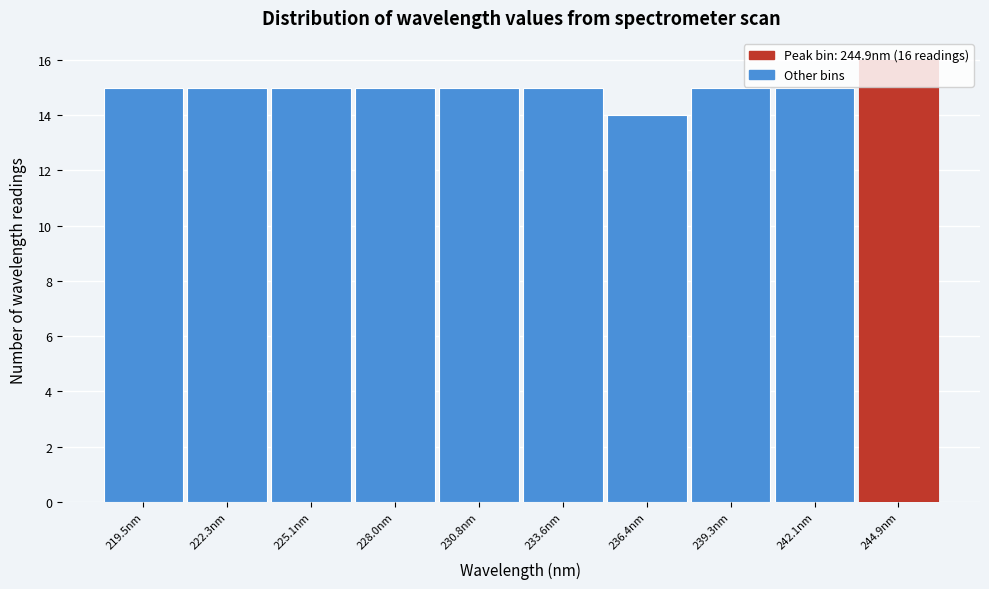

Over which range of the x-axis is the bar tallest?

243.5 to 246.5